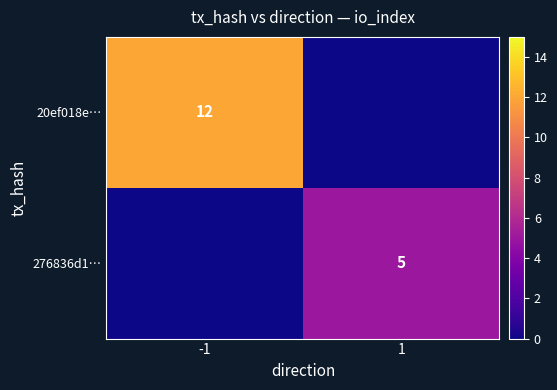

The 20ef018e… series shows 3 at -1. True or false?

False